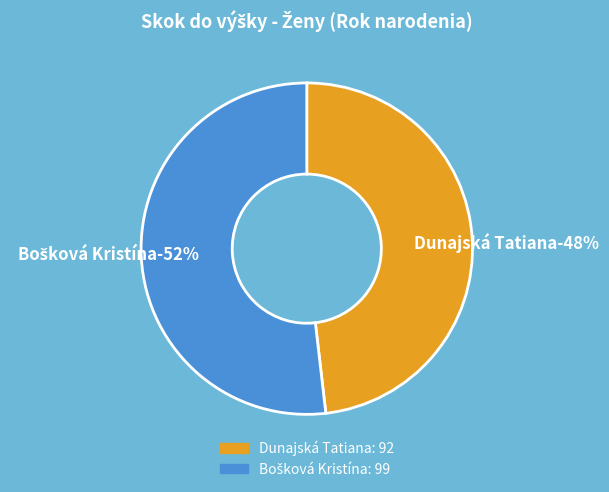

How many slices are in this pie chart?

2